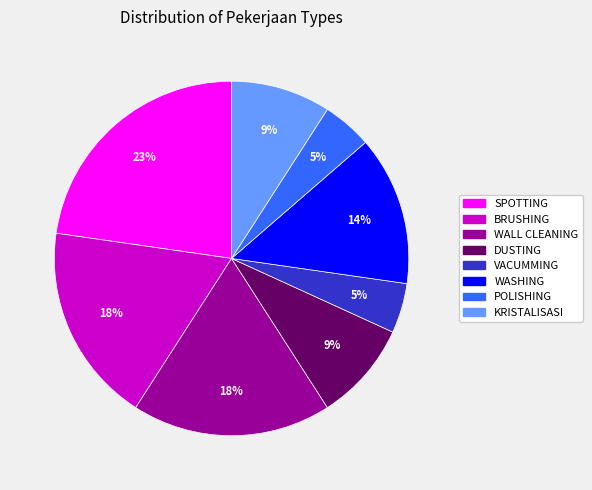

To the nearest percent, what portion does SPOTTING represent?

23%